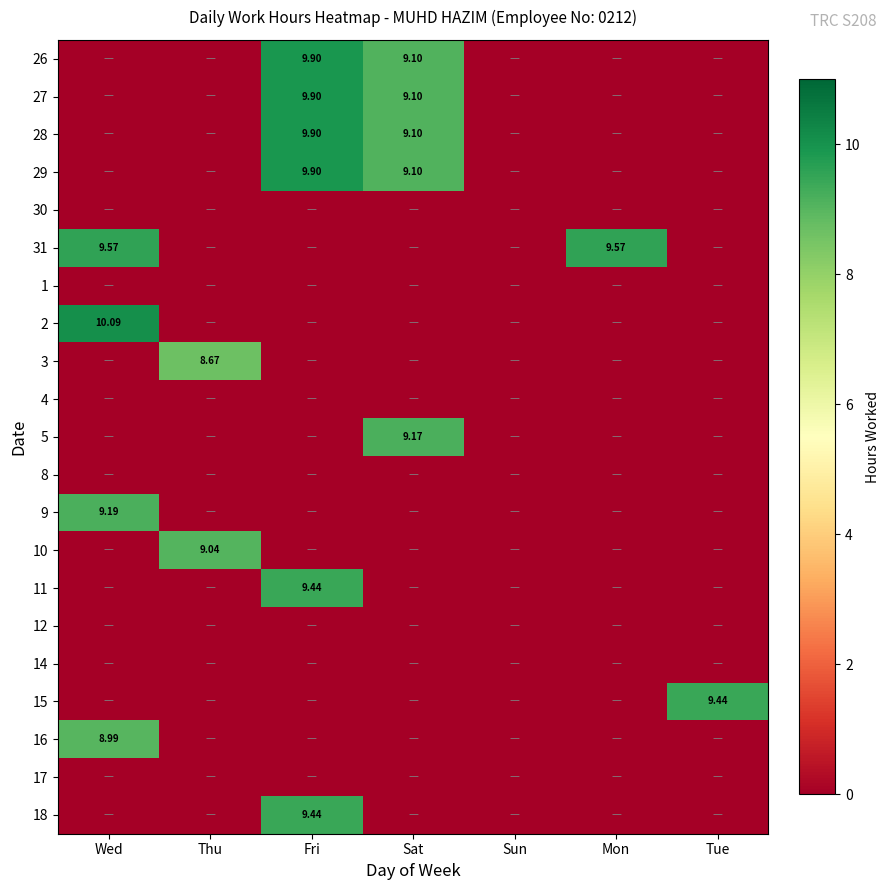

What is the total value across all series at Mon?

9.6